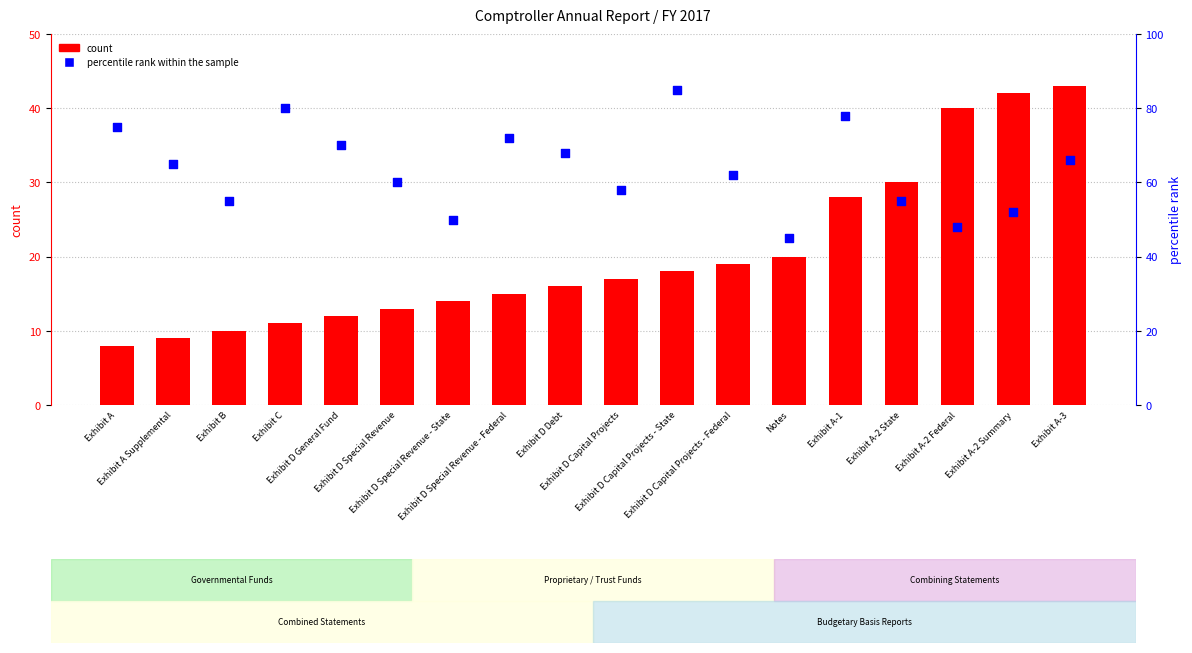

Which series reaches the minimum Y coordinate?

count